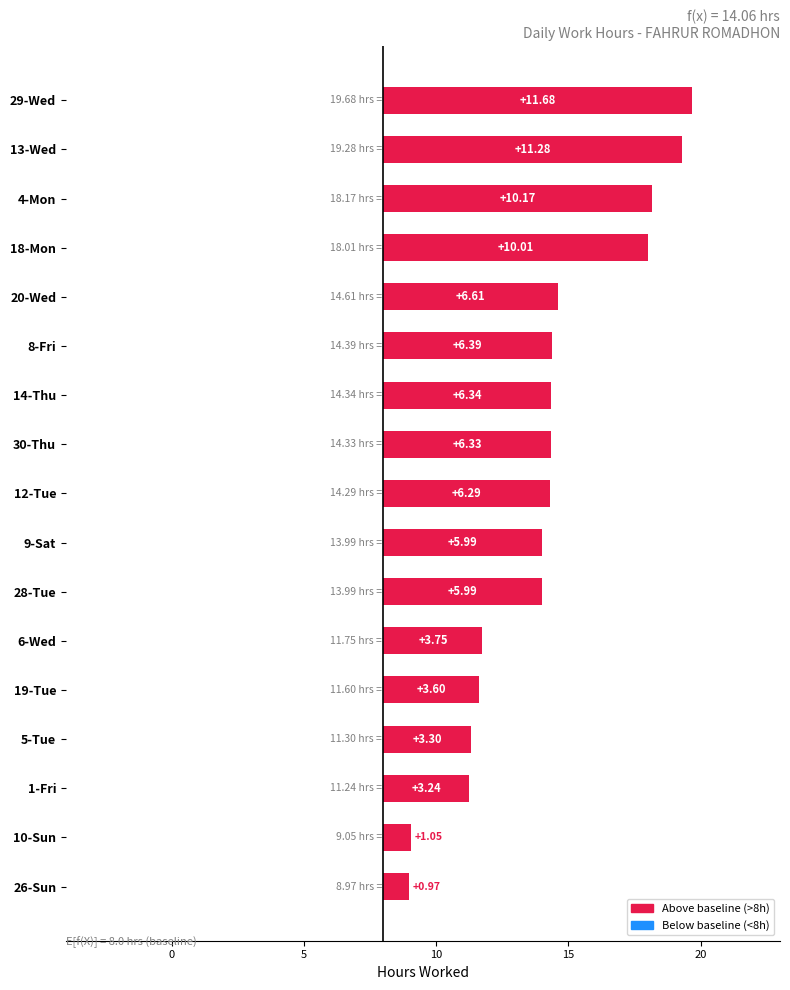

What is the smallest value displayed?

1.0